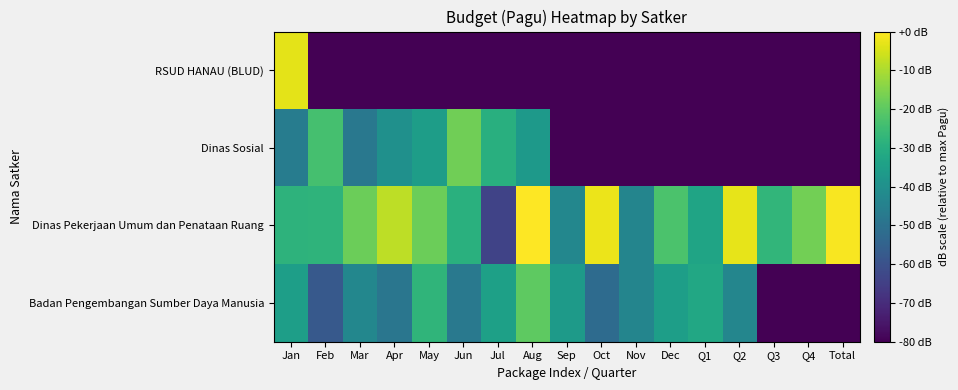

List the series in order of their peak value, highest first.

Dinas Pekerjaan Umum dan Penataan Ruang, RSUD HANAU (BLUD), Dinas Sosial, Badan Pengembangan Sumber Daya Manusia